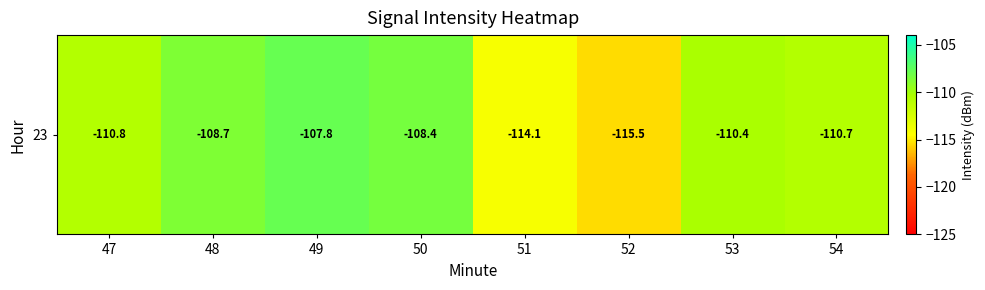

How many values exceed -110?

3